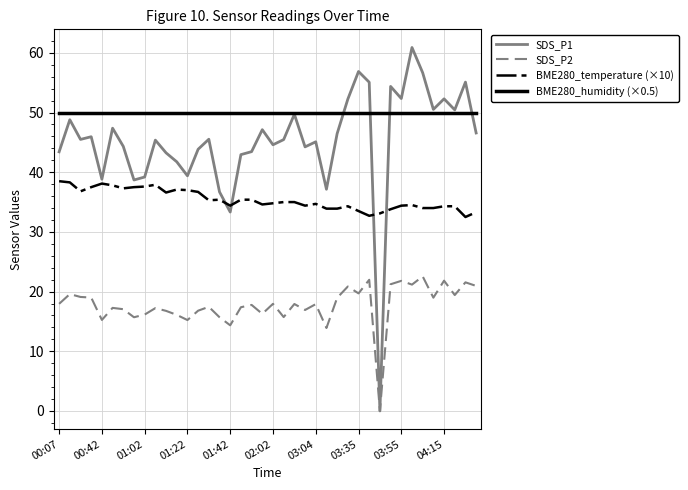

How many lines are shown in the chart?

4